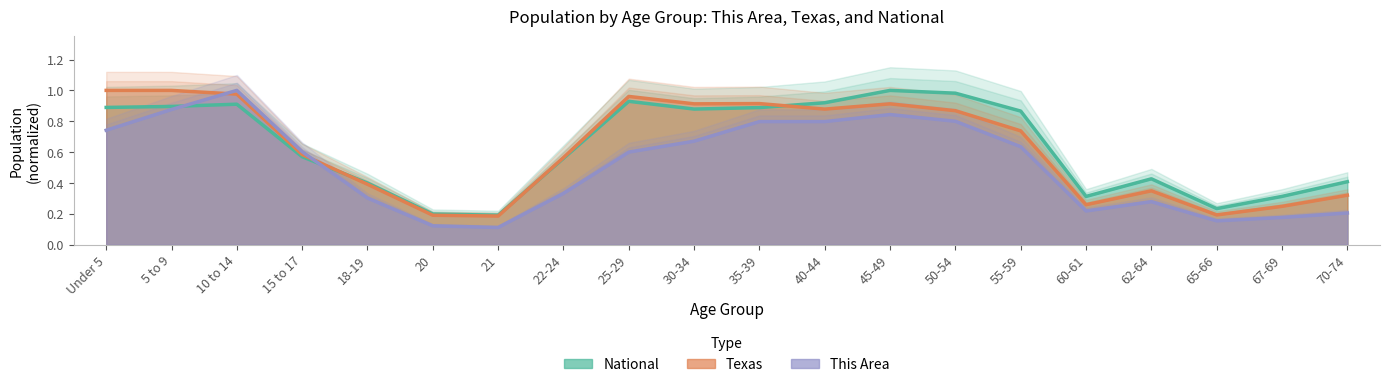

At which category does the chart reach its peak across all series?

10 to 14